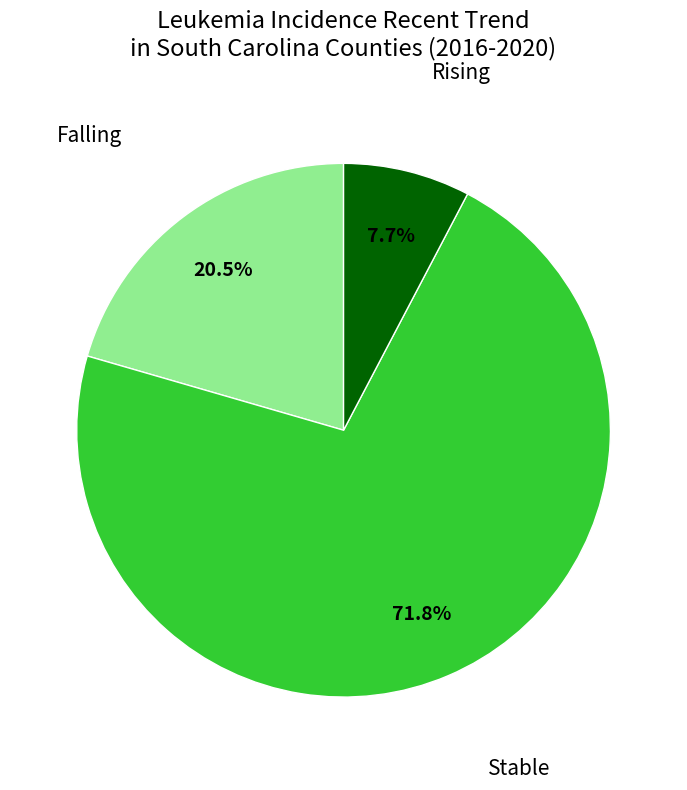

Is there a majority slice in this chart?

Yes